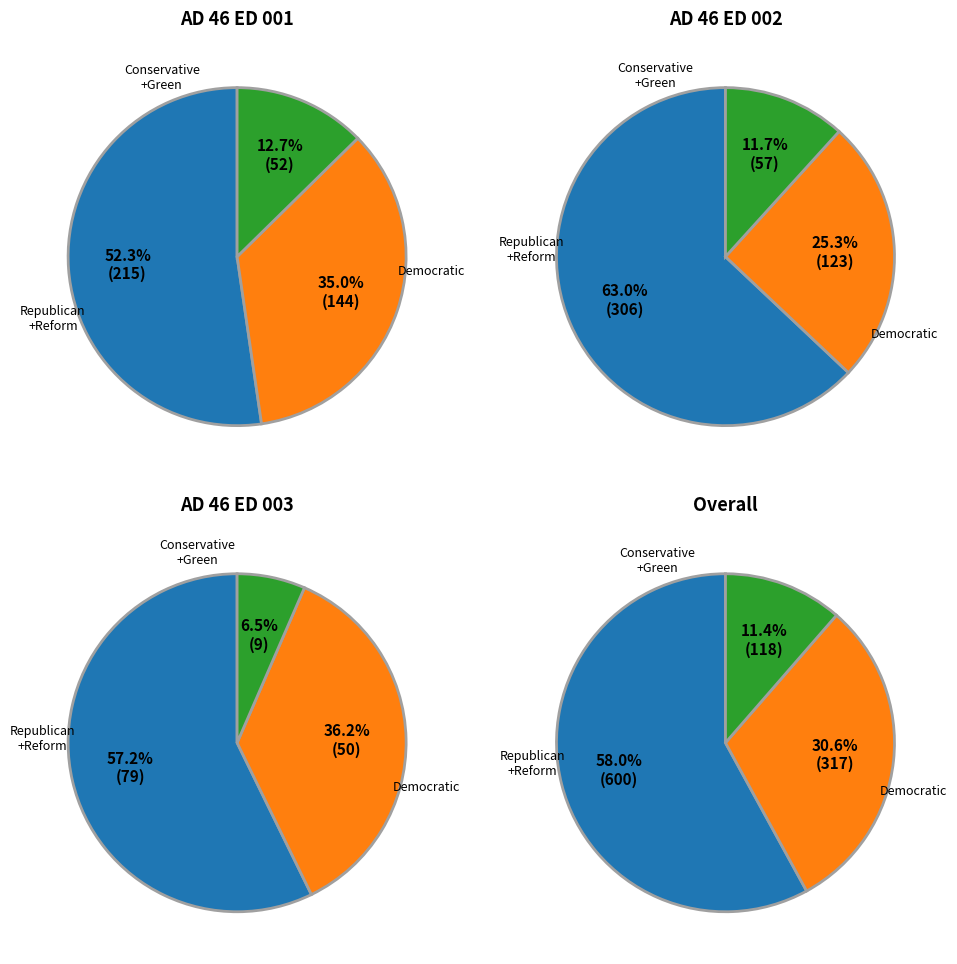

Combined, do Mikhail Usher (Conservative) and Pamela Harris (Democratic) account for over 50%?

No